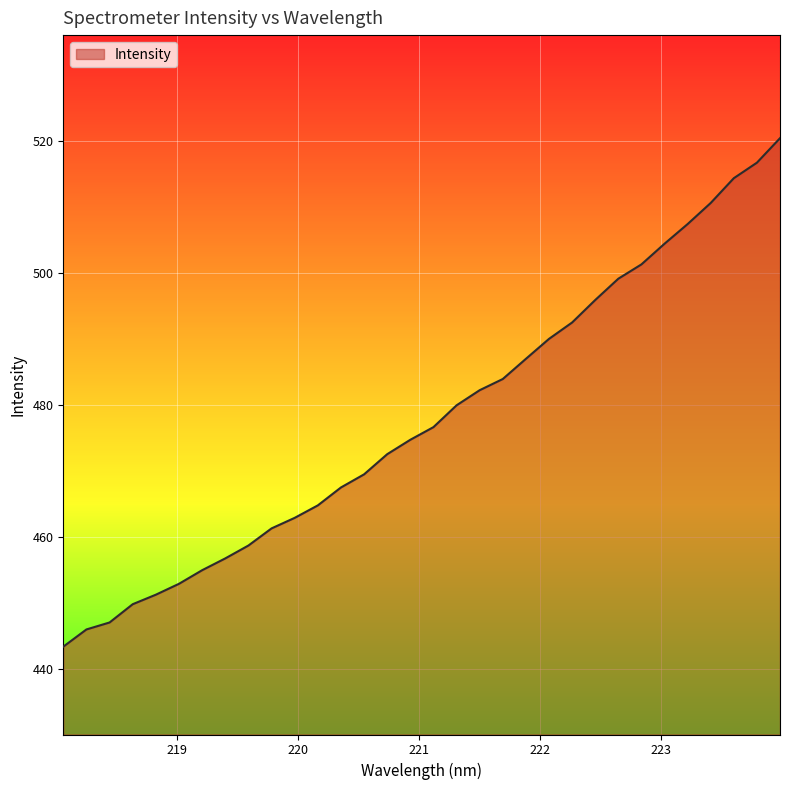

What is the difference between the maximum and minimum values?

77.0